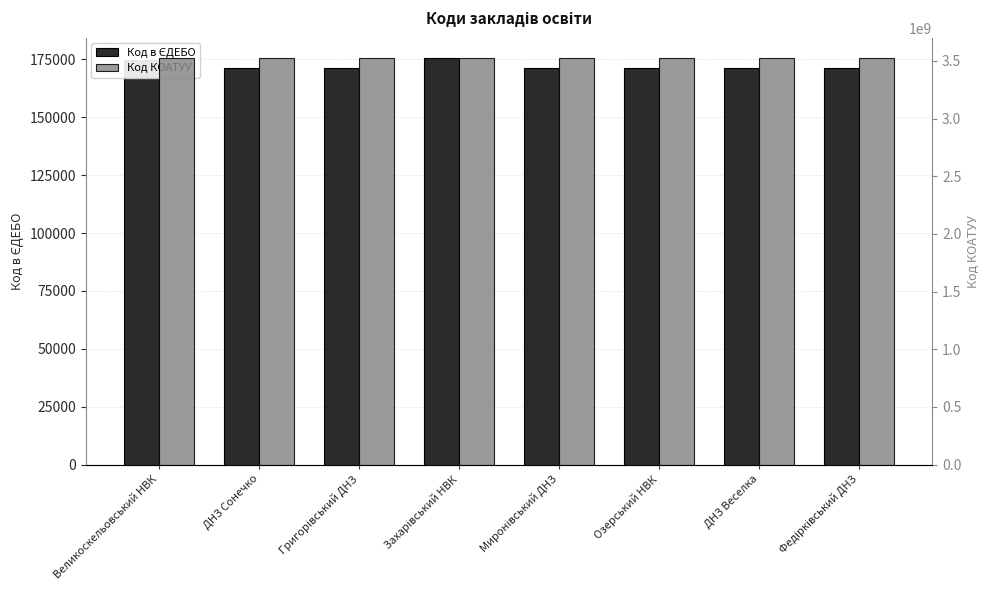

Where is Код КОАТУУ nearest to the value 3525284401?

Миронівський ДНЗ